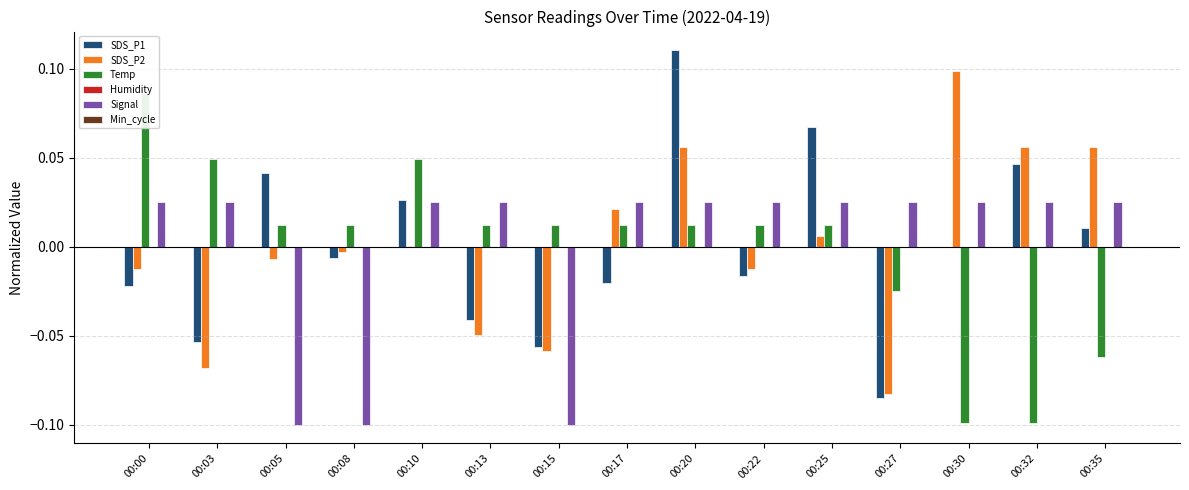

Reading left to right, list all the values displayed in this chart.

SDS_P1: 00:00=-0.0	00:03=-0.1	00:05=0.0	00:08=-0.0	00:10=0.0	00:13=-0.0	00:15=-0.1	00:17=-0.0	00:20=0.1	00:22=-0.0	00:25=0.1	00:27=-0.1	00:30=-0.0	00:32=0.0	00:35=0.0
SDS_P2: 00:00=-0.0	00:03=-0.1	00:05=-0.0	00:08=-0.0	00:10=0.0	00:13=-0.0	00:15=-0.1	00:17=0.0	00:20=0.1	00:22=-0.0	00:25=0.0	00:27=-0.1	00:30=0.1	00:32=0.1	00:35=0.1
Temp: 00:00=0.1	00:03=0.0	00:05=0.0	00:08=0.0	00:10=0.0	00:13=0.0	00:15=0.0	00:17=0.0	00:20=0.0	00:22=0.0	00:25=0.0	00:27=-0.0	00:30=-0.1	00:32=-0.1	00:35=-0.1
Humidity: 00:00=-0.0	00:03=-0.0	00:05=-0.0	00:08=-0.0	00:10=-0.0	00:13=-0.0	00:15=-0.0	00:17=-0.0	00:20=-0.0	00:22=-0.0	00:25=-0.0	00:27=-0.0	00:30=-0.0	00:32=-0.0	00:35=-0.0
Signal: 00:00=0.0	00:03=0.0	00:05=-0.1	00:08=-0.1	00:10=0.0	00:13=0.0	00:15=-0.1	00:17=0.0	00:20=0.0	00:22=0.0	00:25=0.0	00:27=0.0	00:30=0.0	00:32=0.0	00:35=0.0
Min_cycle: 00:00=0.0	00:03=0.0	00:05=0.0	00:08=0.0	00:10=0.0	00:13=0.0	00:15=0.0	00:17=0.0	00:20=0.0	00:22=0.0	00:25=0.0	00:27=0.0	00:30=0.0	00:32=0.0	00:35=0.0